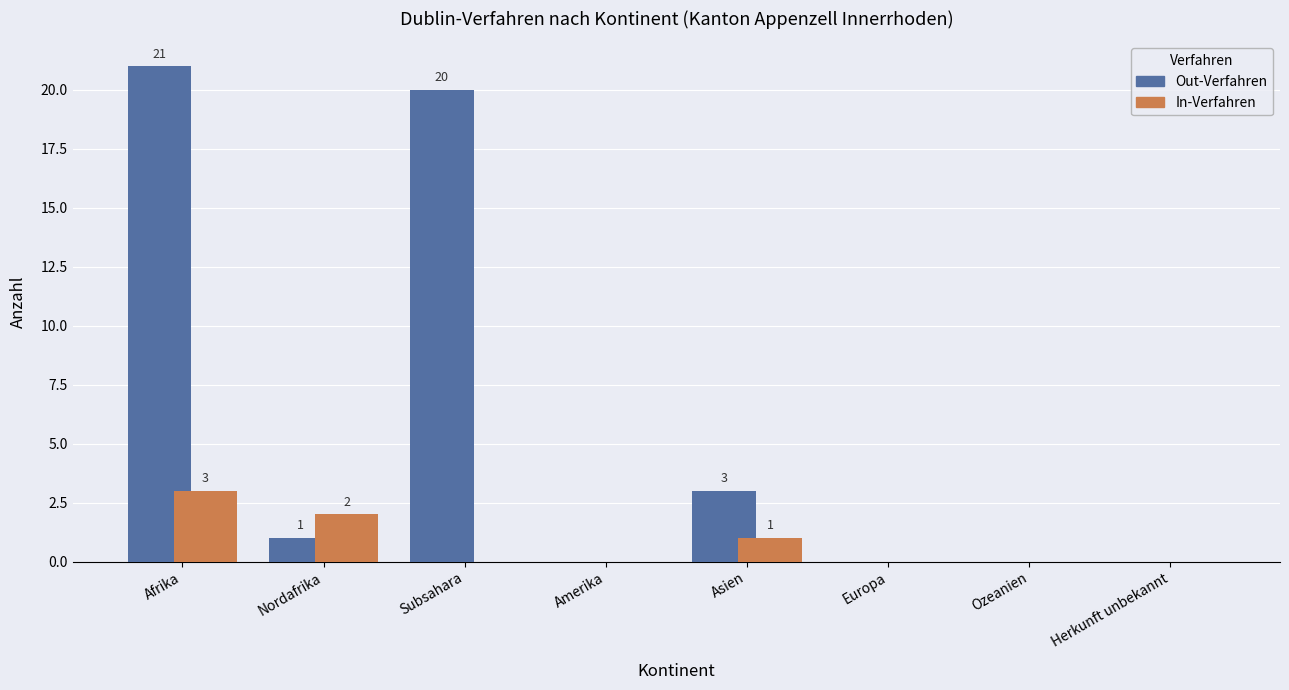

The value of In-Verfahren at Subsahara is 0. True or false?

True